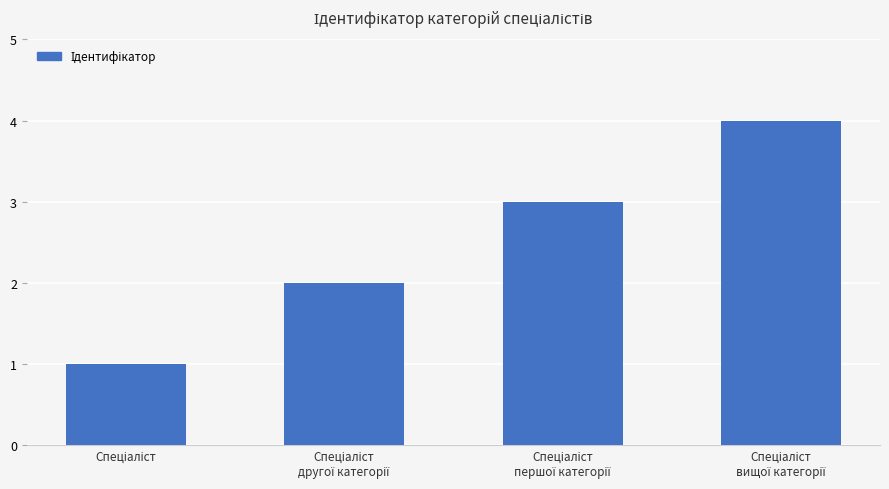

Count the number of data series in this chart.

1